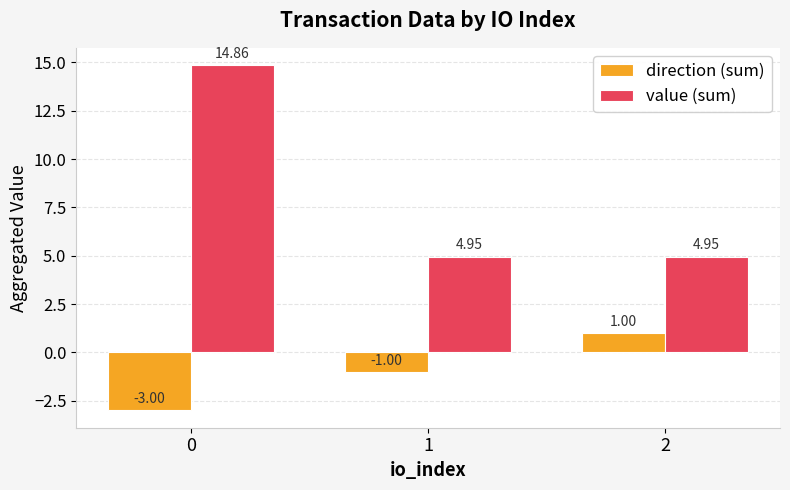

At 0, list the series in order from smallest to largest.

direction (sum), value (sum)